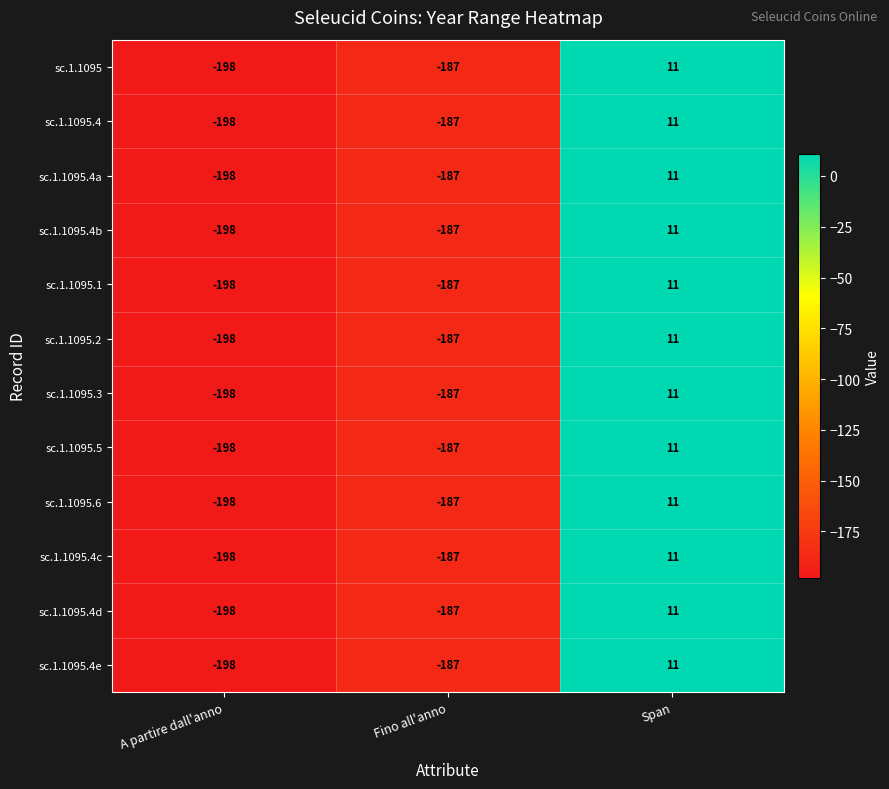

True or false: sc.1.1095.4e has a value of -187 at Fino all'anno.

True